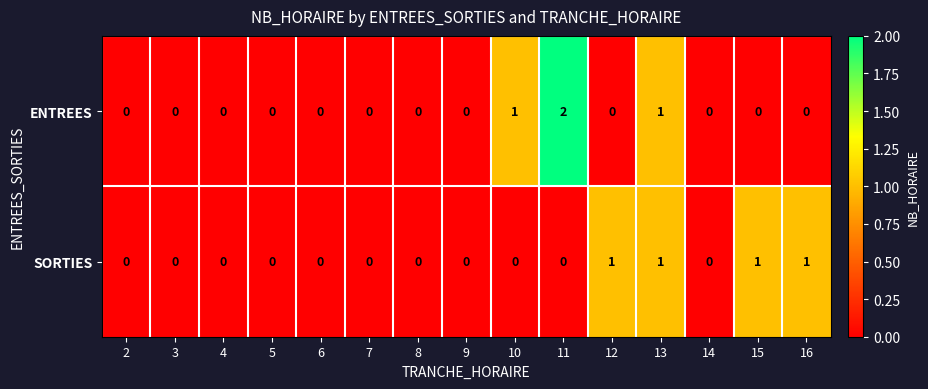

List the series in order of their peak value, lowest first.

SORTIES, ENTREES